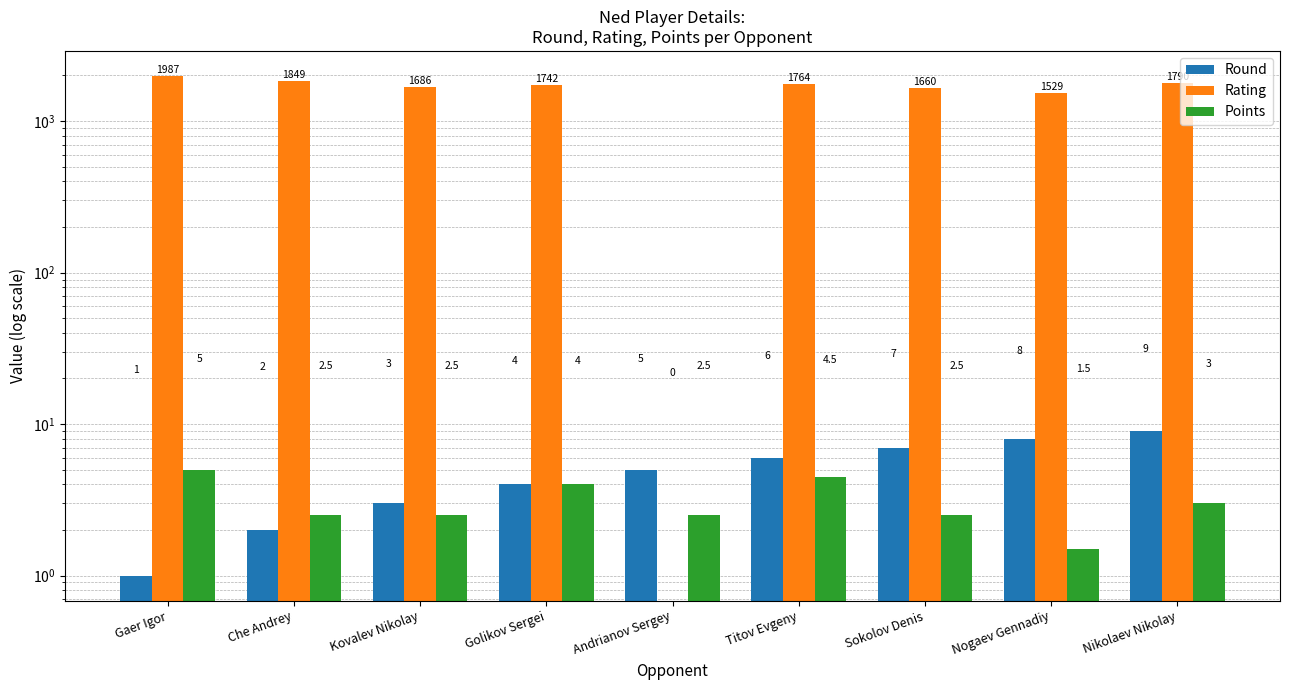

Is the value of Round at Nogaev Gennadiy greater than the value of Rating at Kovalev Nikolay?

No